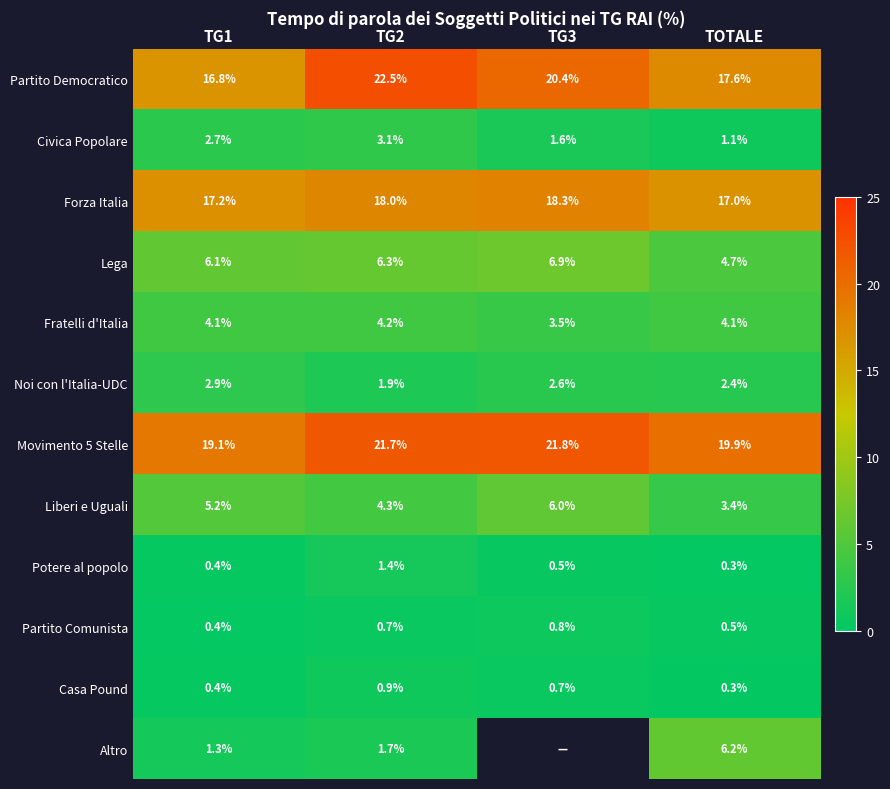

What is the difference between the maximum and second lowest values in the Partito Comunista series?

0.3